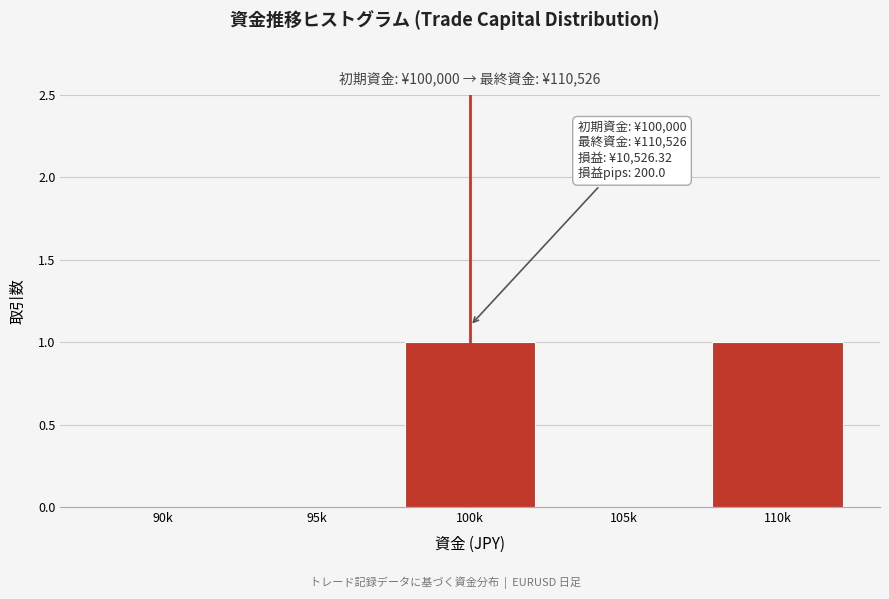

Reading left to right, what are all the values shown in this chart?

90k=0	95k=0	100k=1	105k=0	110k=1